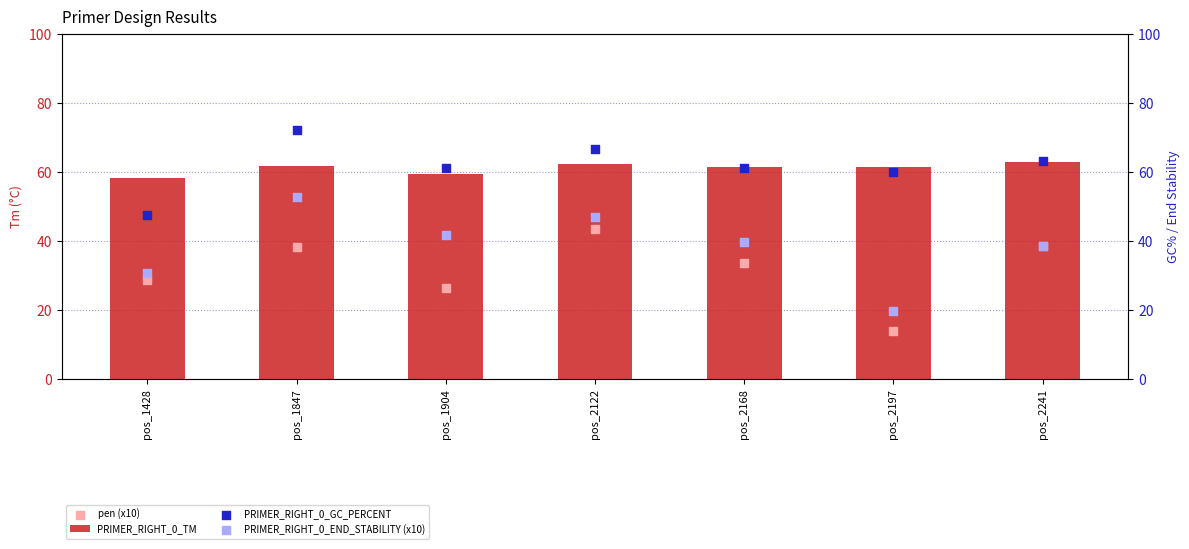

At how many categories does at least one series exceed 63?

3